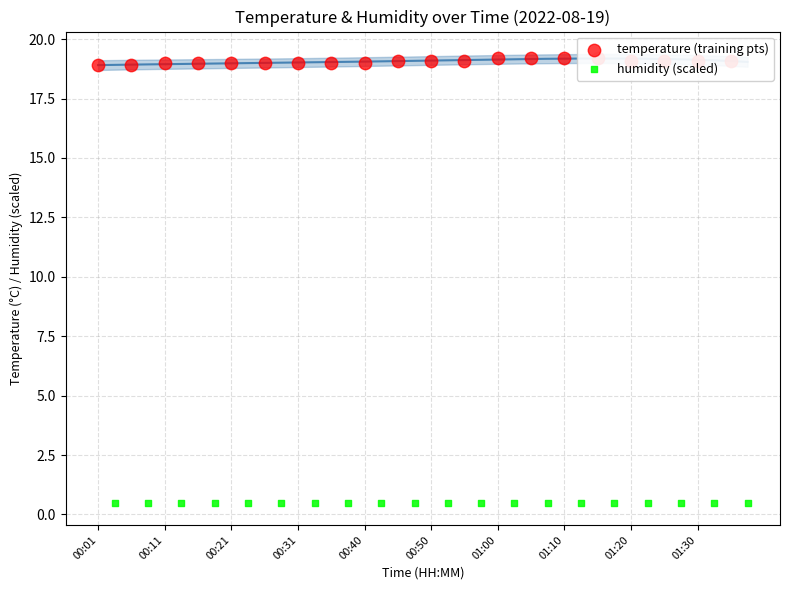

At how many categories does at least one series exceed 4?

20